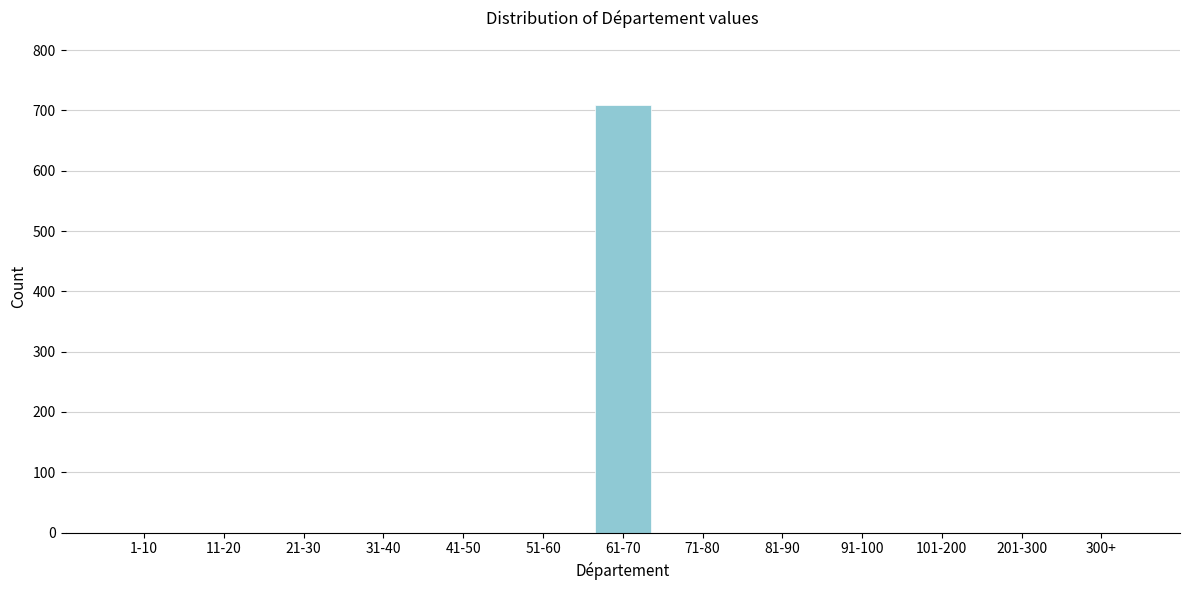

Reading right to left, what are all the values shown in this chart?

300+=0	201-300=0	101-200=0	91-100=0	81-90=0	71-80=0	61-70=709	51-60=0	41-50=0	31-40=0	21-30=0	11-20=0	1-10=0